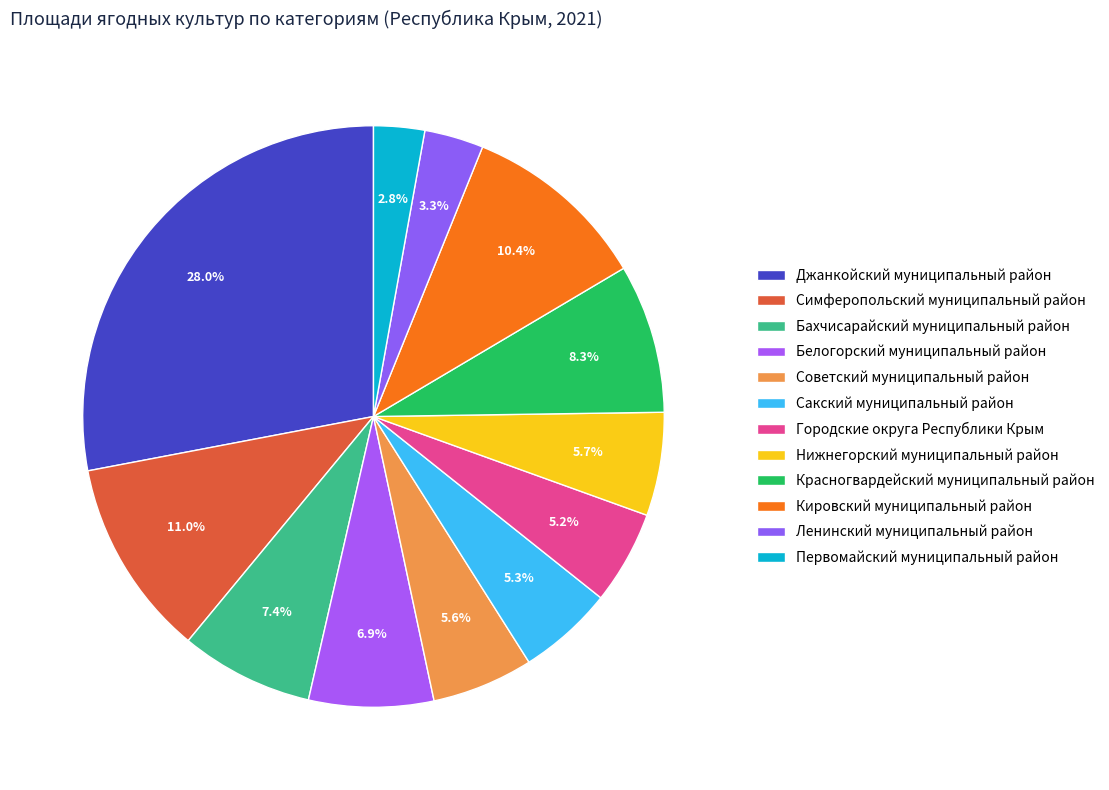

Between Джанкойский муниципальный район and Сакский муниципальный район, which is larger?

Джанкойский муниципальный район